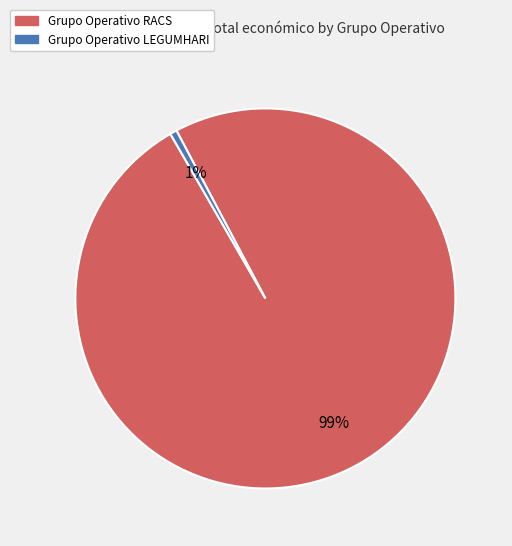

Count the number of slices in the pie.

2